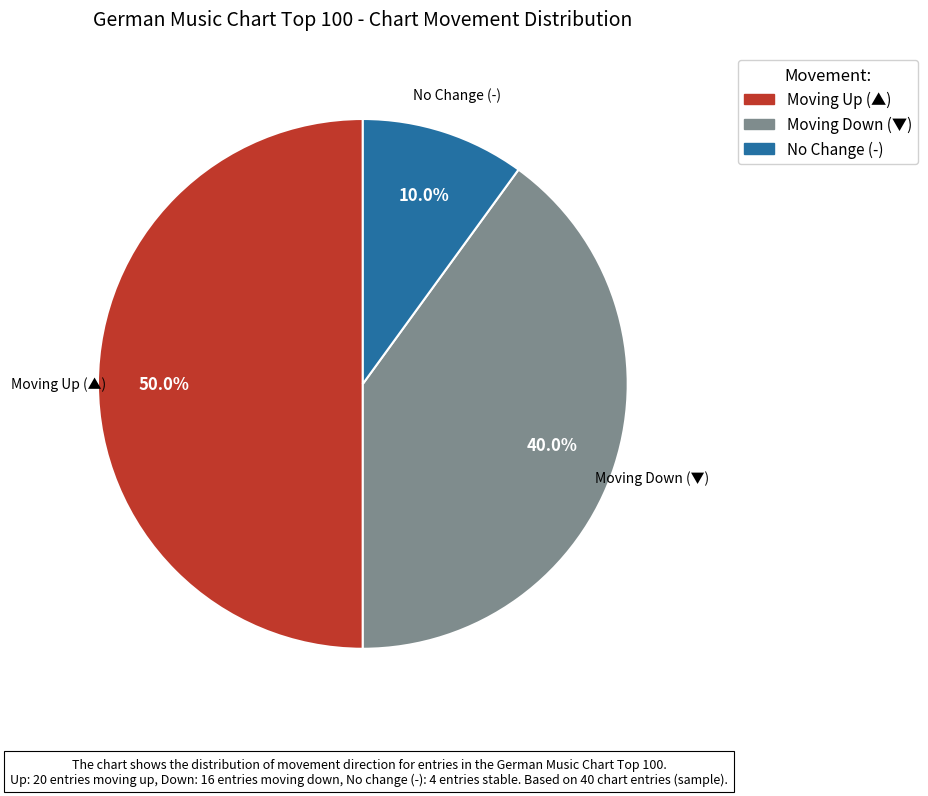

Count the number of slices in the pie.

3